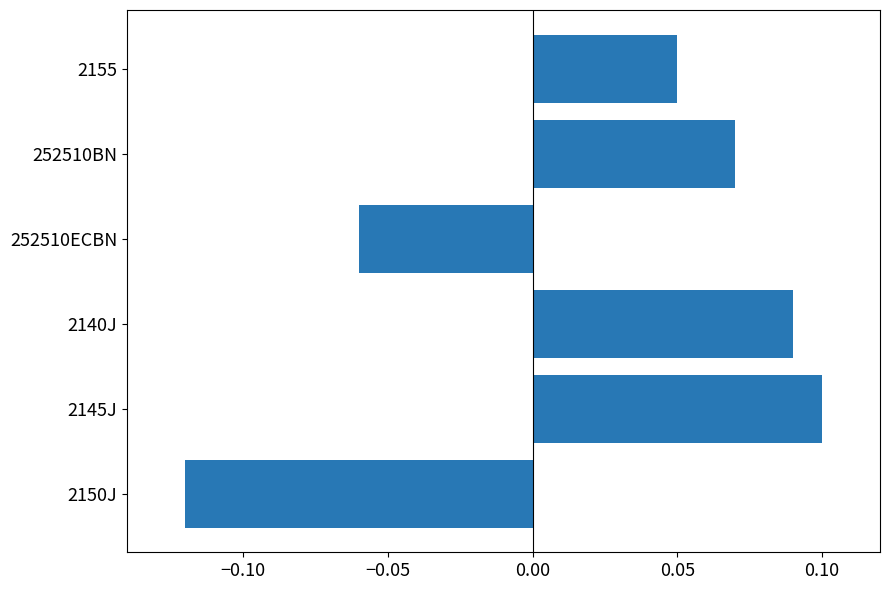

Which has a higher value, 2150J or 2145J?

2145J